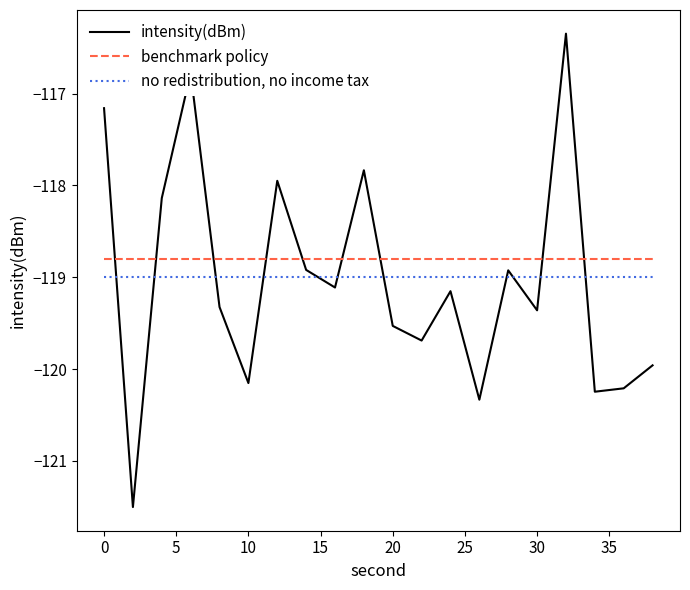

How many values in the intensity(dBm) series exceed -119?

8